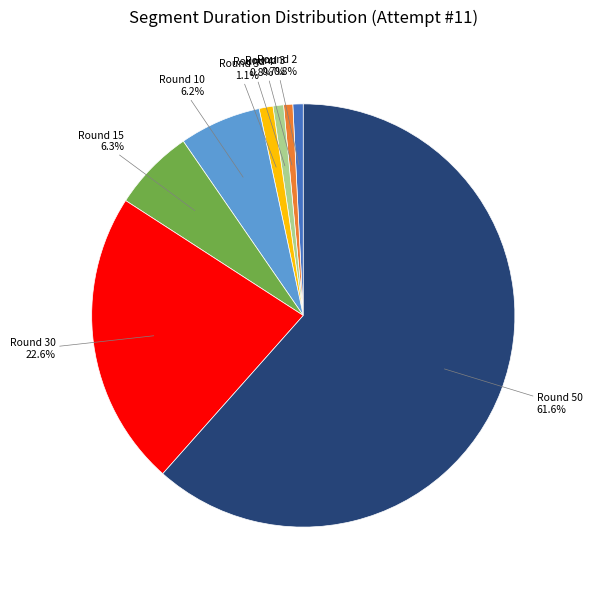

What percentage is NOT represented by Round 4?

99.2%